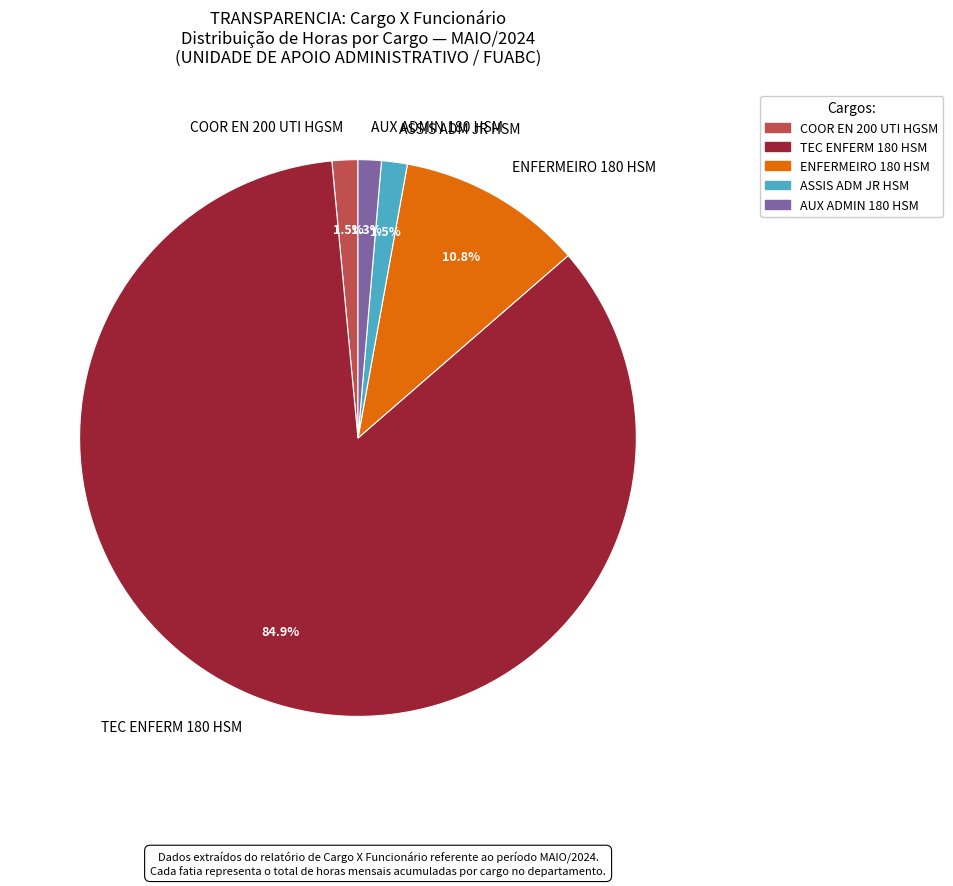

What is the ratio of the value at ASSIS ADM JR HSM to the value at COOR EN 200 UTI HGSM?

1.0